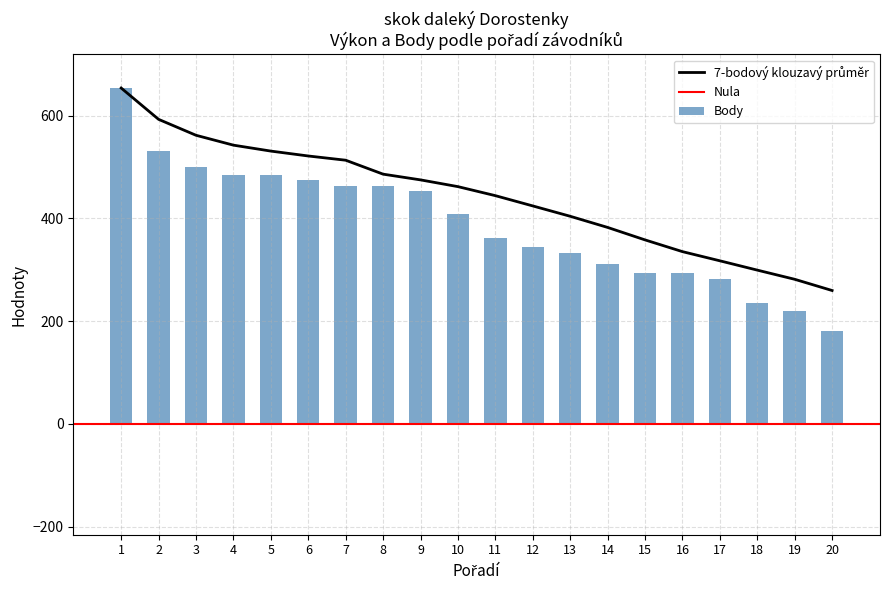

At which label does Body first exceed 462?

1